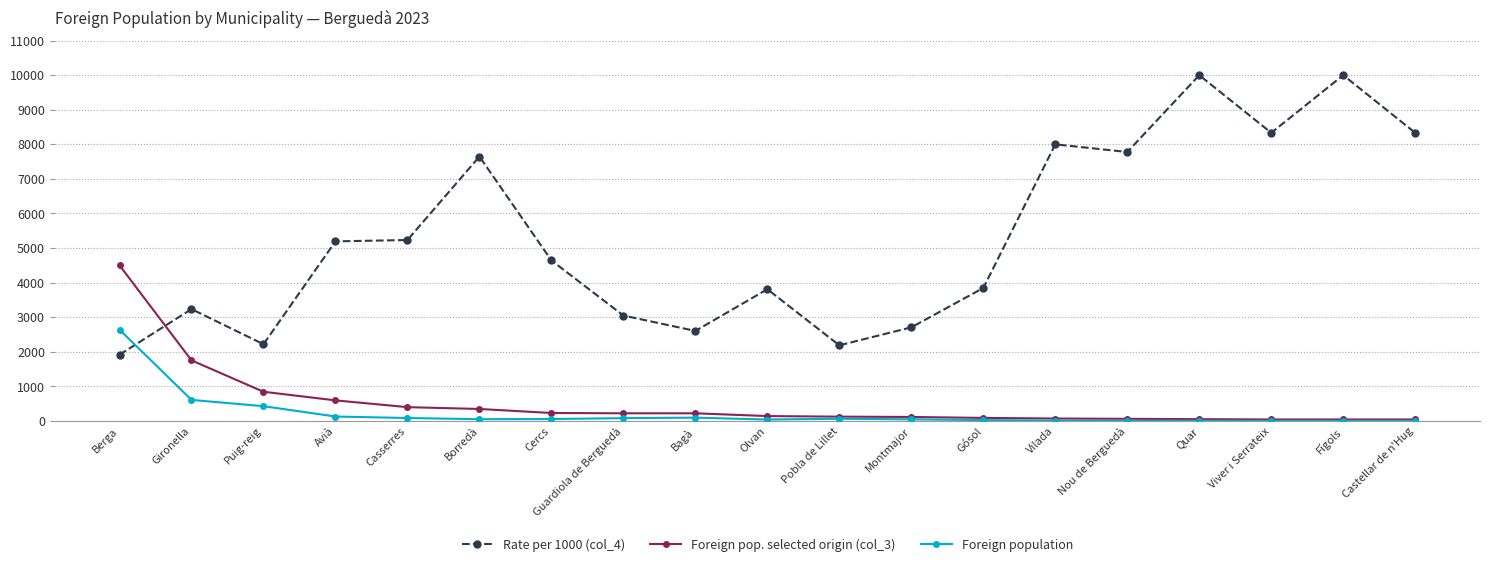

Rank the series by their maximum value, from lowest to highest.

Foreign population, Foreign pop. selected origin (col_3), Rate per 1000 (col_4)